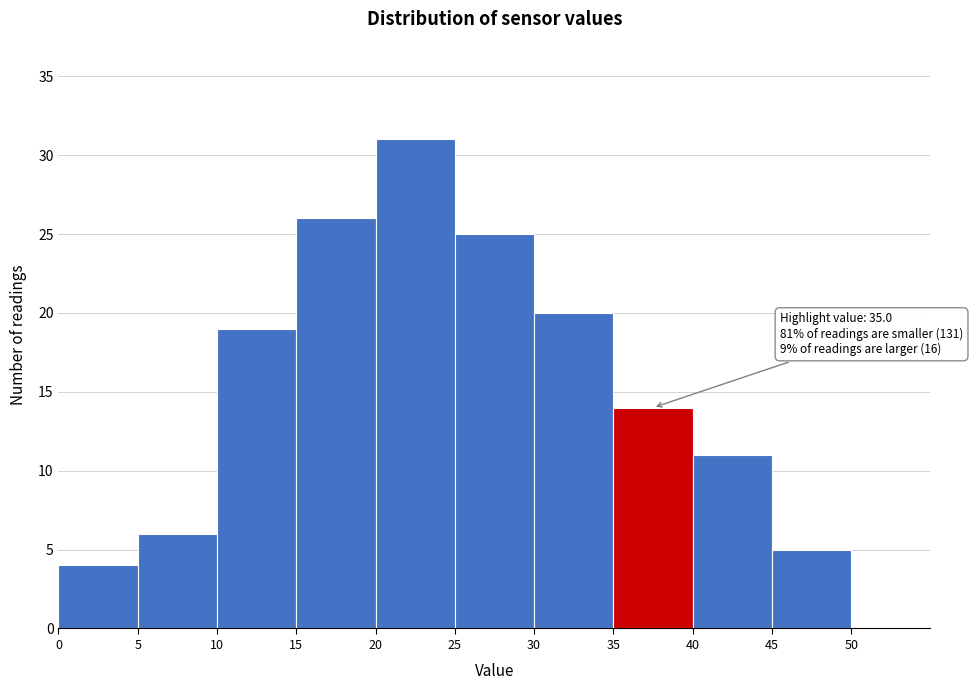

Over which range of the x-axis is the bar tallest?

20 to 25